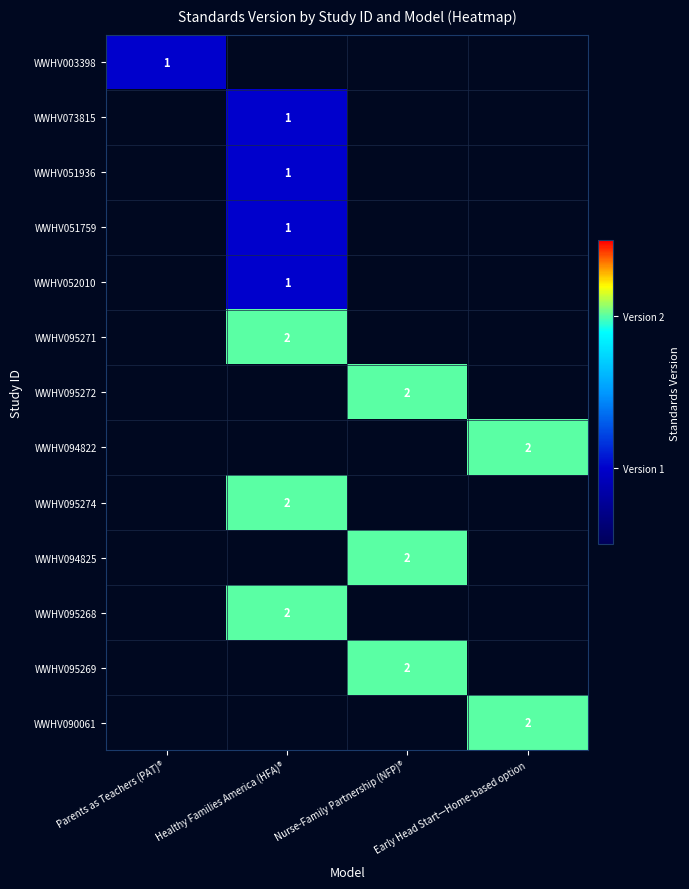

Is it true that WWHV095268 equals 3 at Healthy Families America (HFA)®?

False